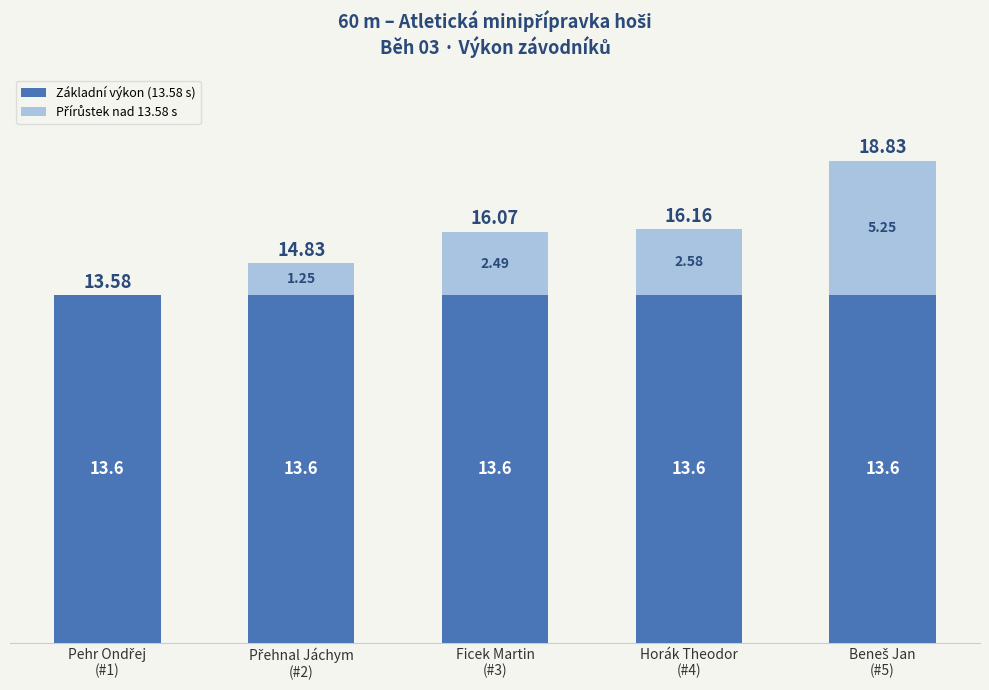

Are the bars grouped side by side (vs. stacked)?

No